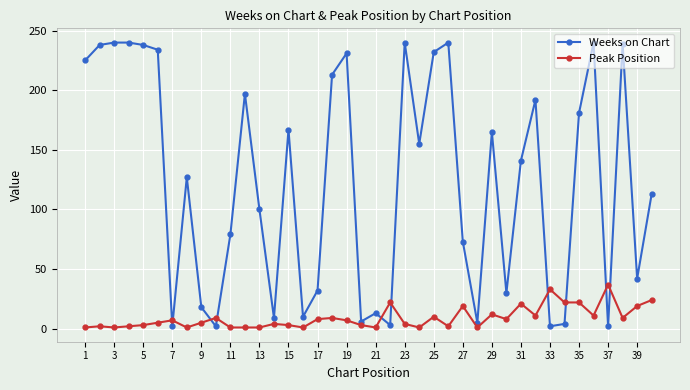

Which series ends up on top after the final intersection of Peak Position and Weeks on Chart?

Weeks on Chart